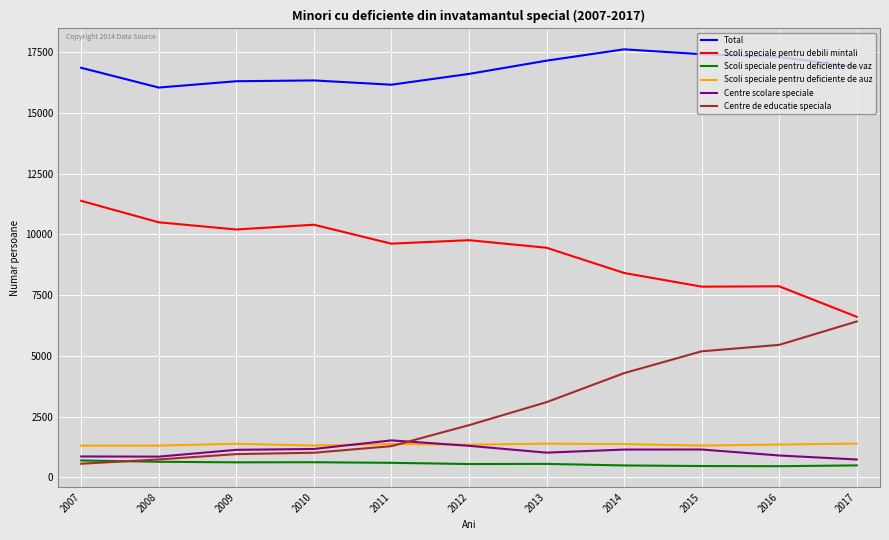

Which series changed the most between 2010 and 2012?

Centre de educatie speciala